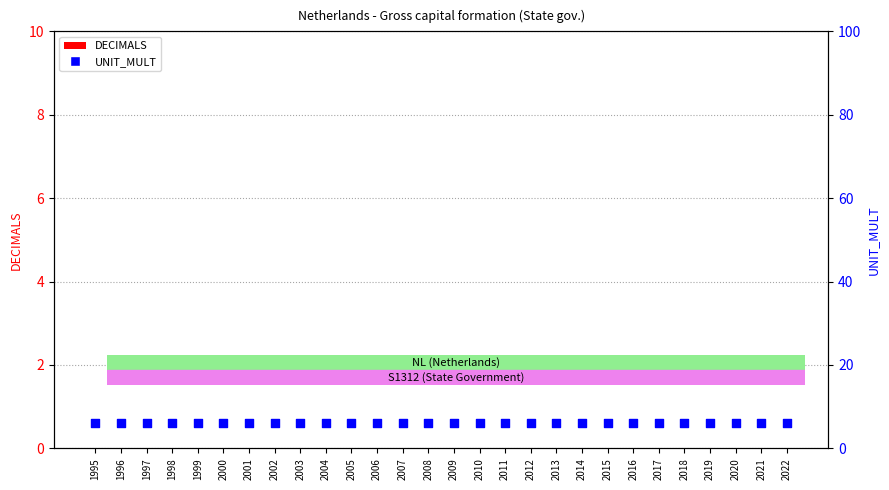

Which series reaches the maximum Y coordinate?

UNIT_MULT